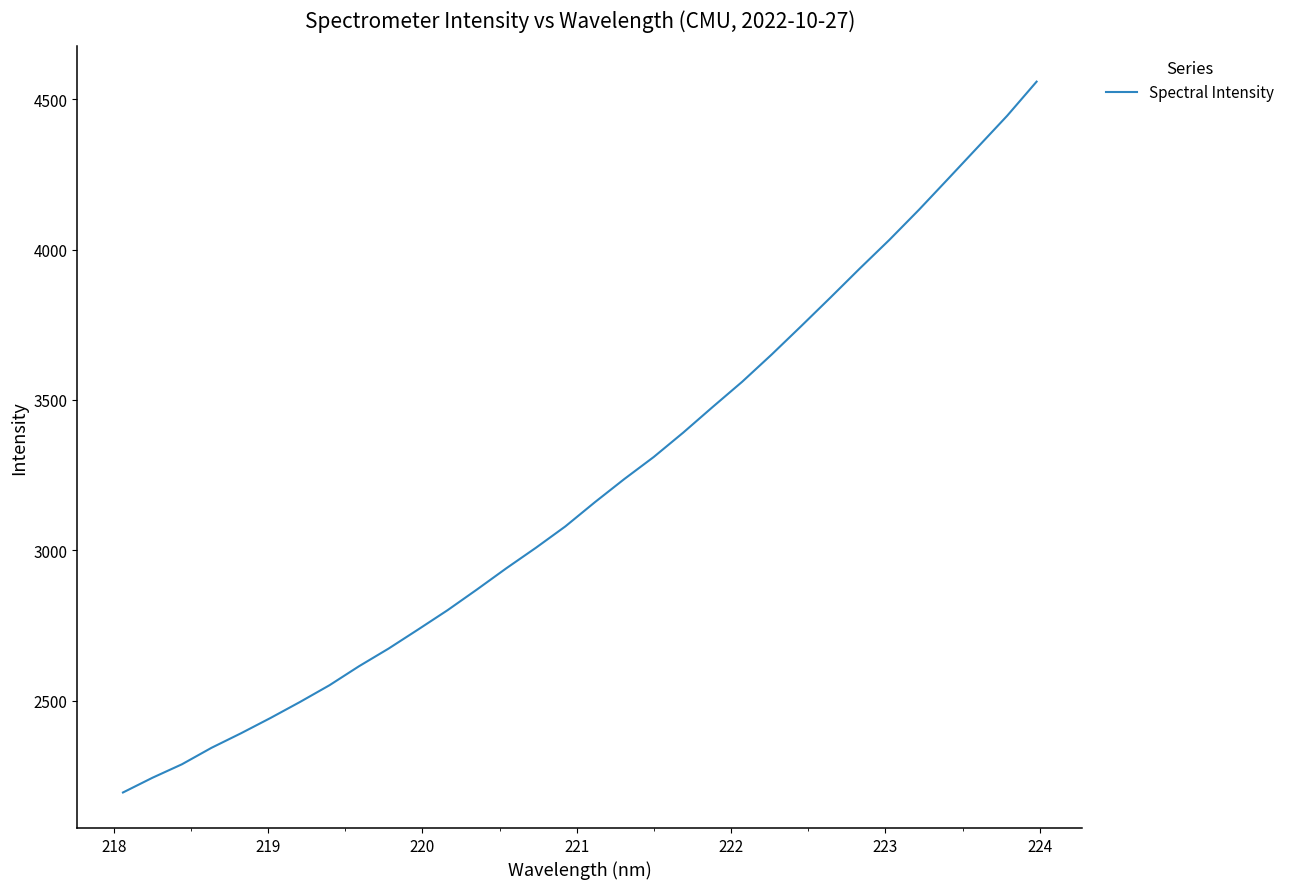

What is the difference between the maximum and minimum values?

2364.2